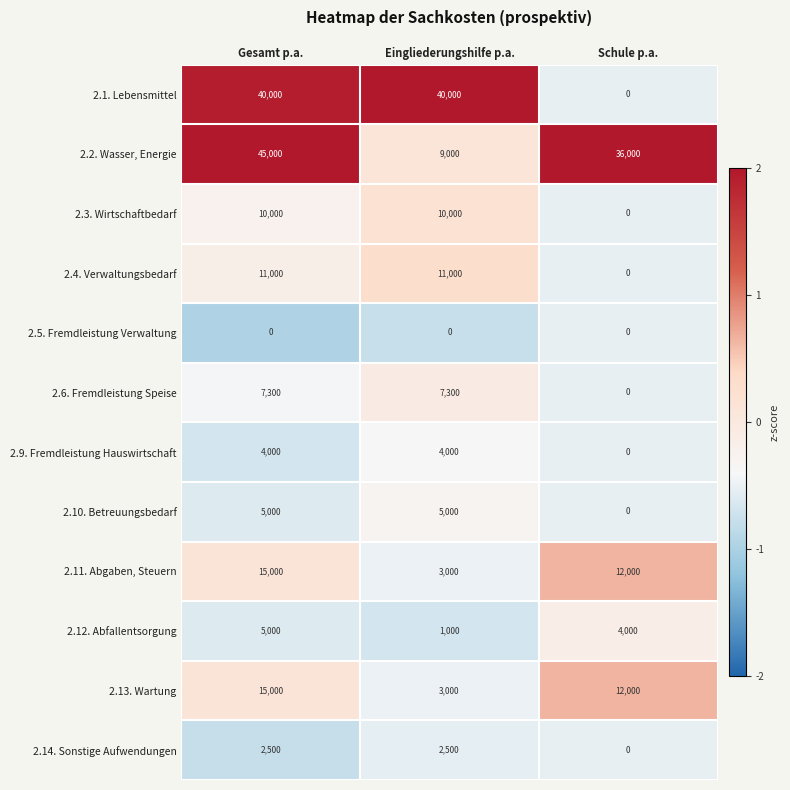

What is the total value across all series at Eingliederungshilfe p.a.?

95800